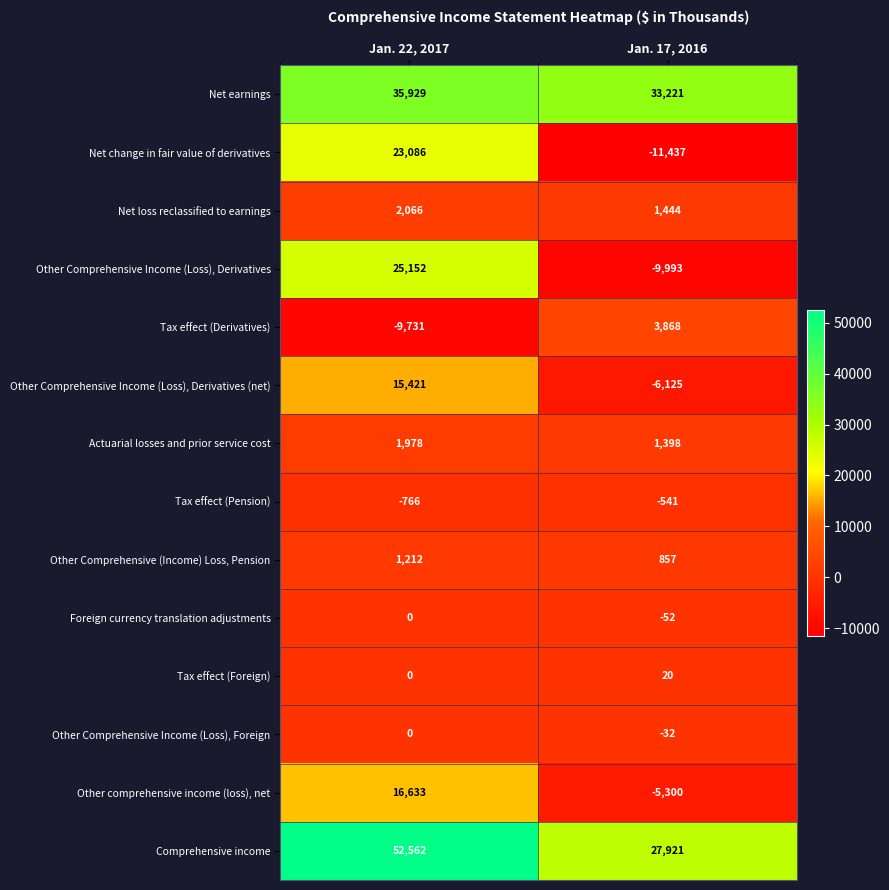

Where is Tax effect (Pension) nearest to the value -653?

Jan. 17, 2016